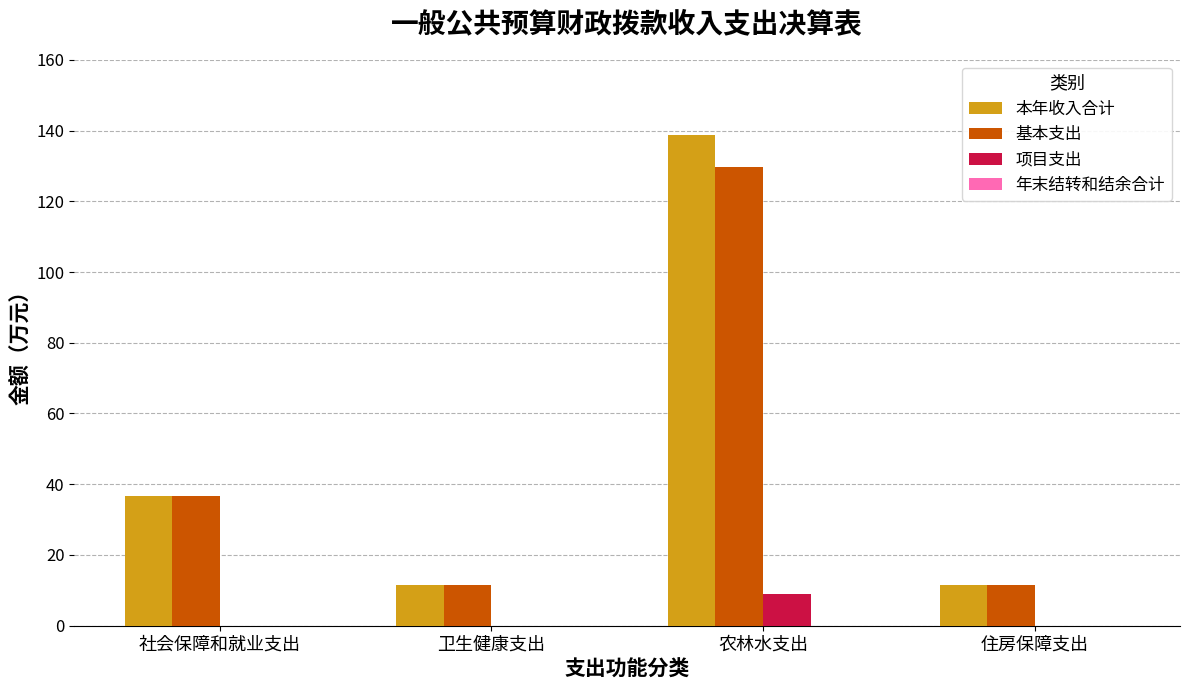

What is the total value across all series at 住房保障支出?

23.2